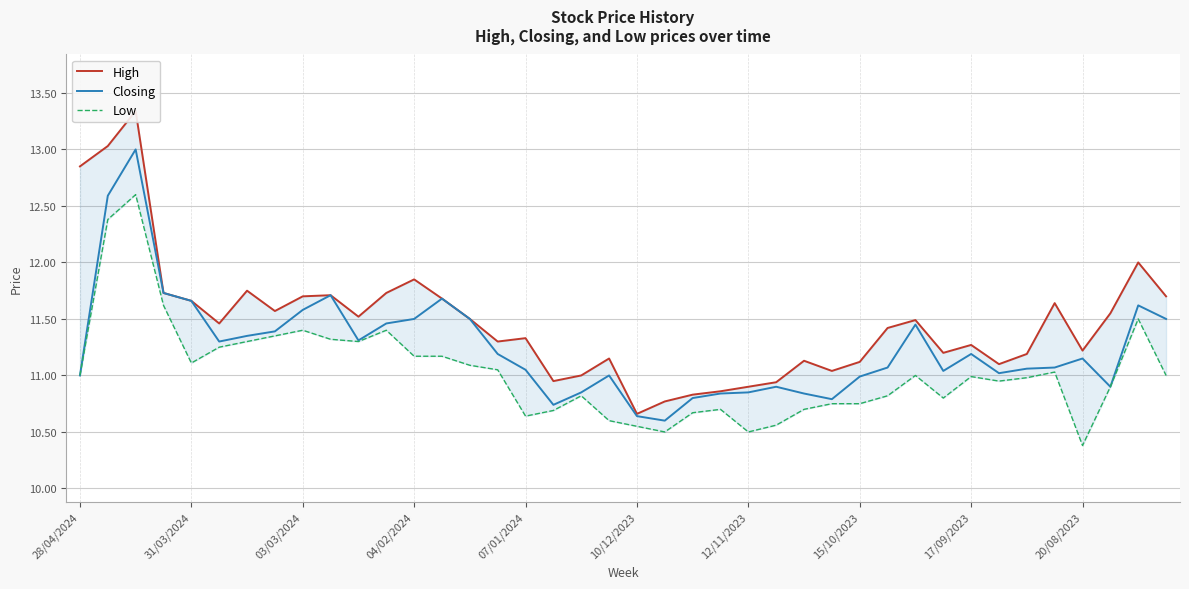

What is the highest value of the Closing series?

13.0